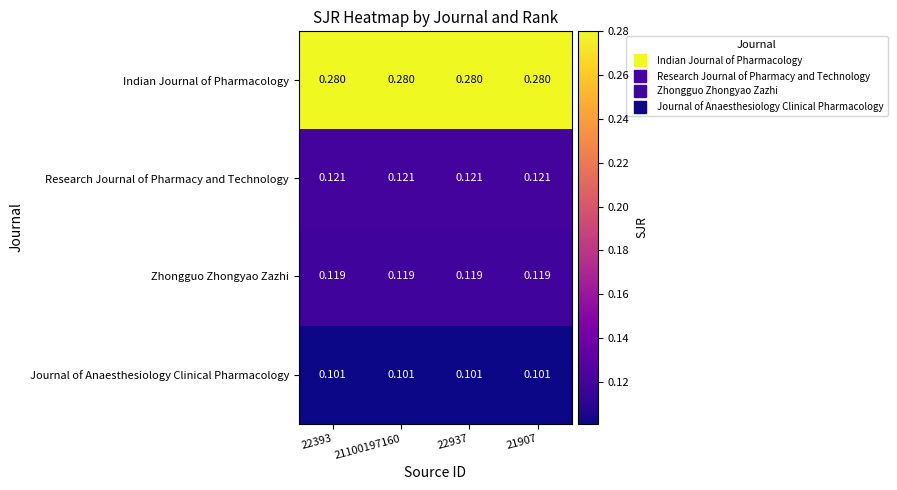

At how many categories does at least one series exceed 0?

4